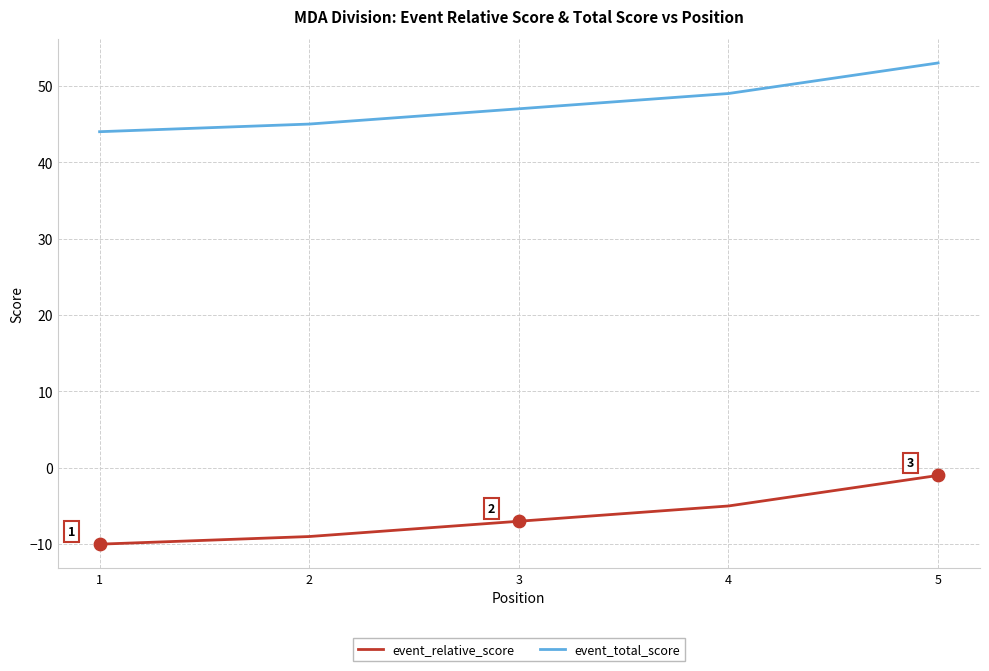

What is the spread (max minus min) of values at 2?

54